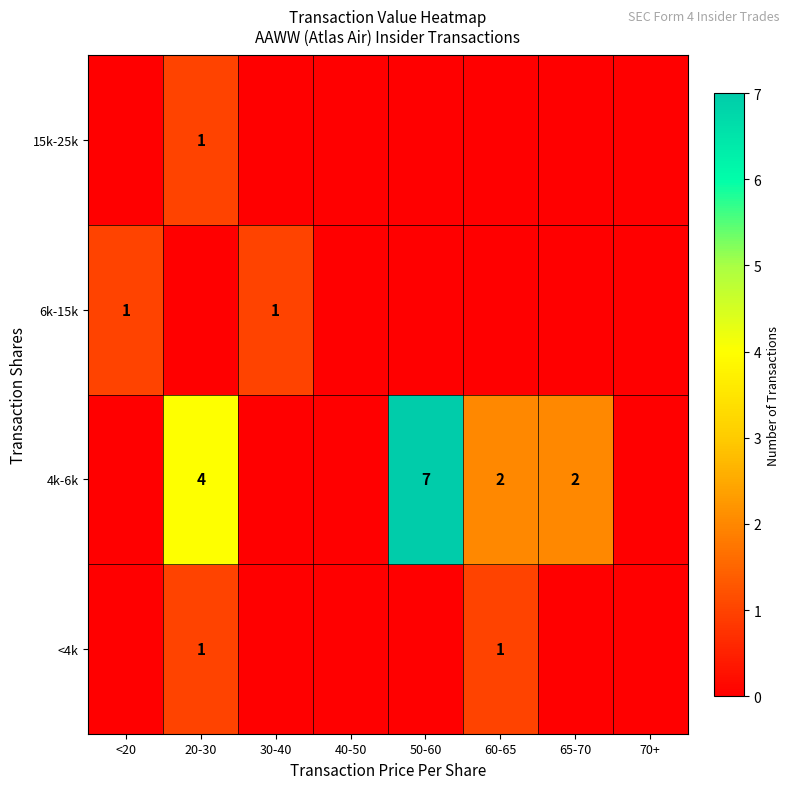

The 6k-15k series shows 1 at <20. True or false?

True